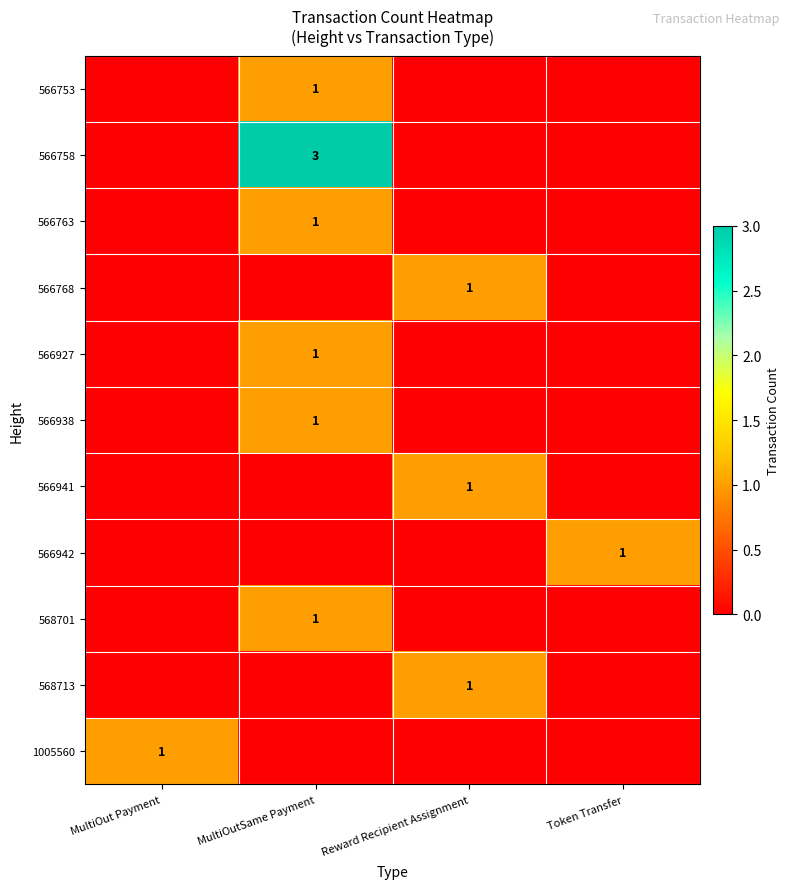

What is the difference between the highest and lowest values at MultiOut Payment?

1